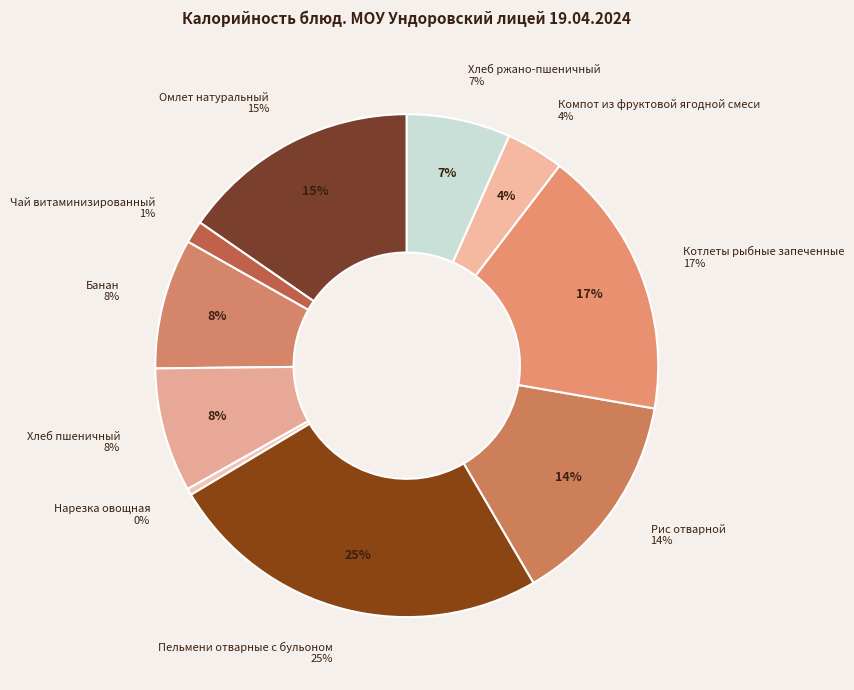

To the nearest percent, what percentage of the pie is Пельмени отварные с бульоном?

25%